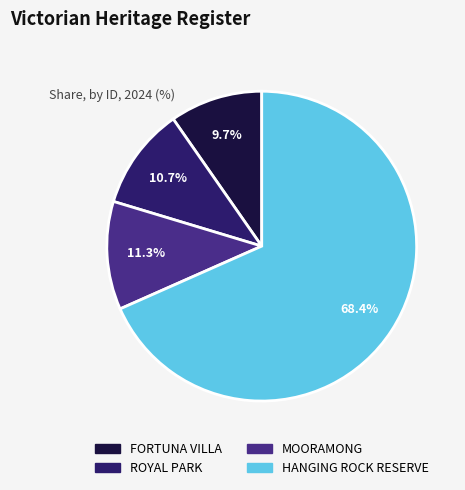

What is the ratio of the value at MOORAMONG to the value at HANGING ROCK RESERVE?

0.2